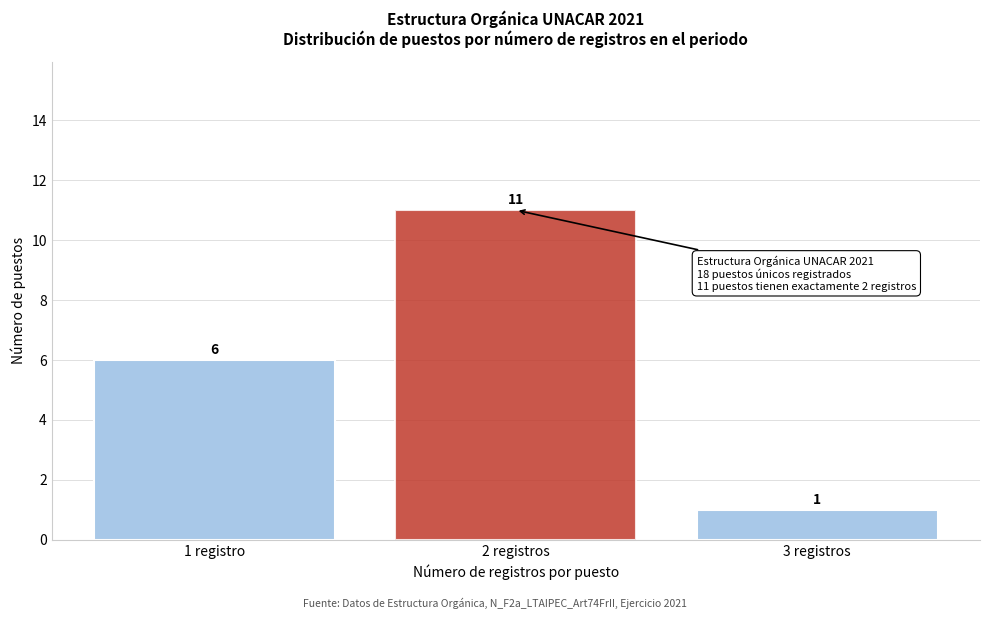

Reading right to left, what are all the values shown in this chart?

3 registros=1	2 registros=11	1 registro=6